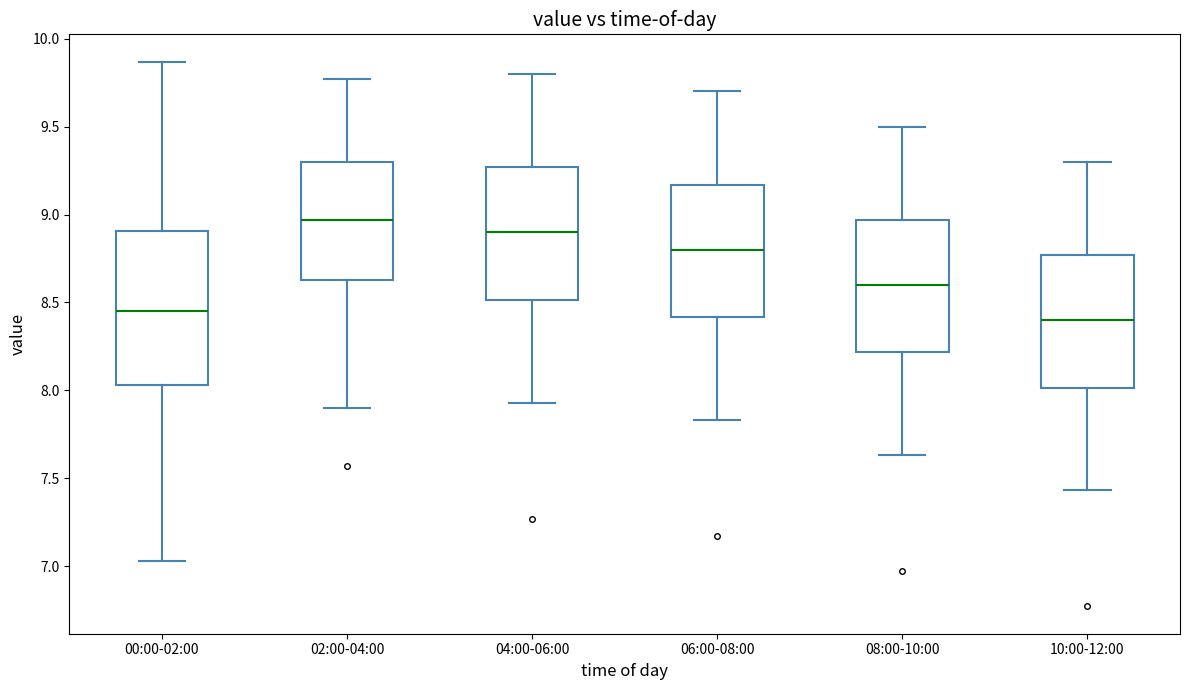

Where does the upper whisker of the box for 00:00-02:00 end on the y-axis? The values are not printed on the chart, so give them approximately, as read against the axis.

9.85